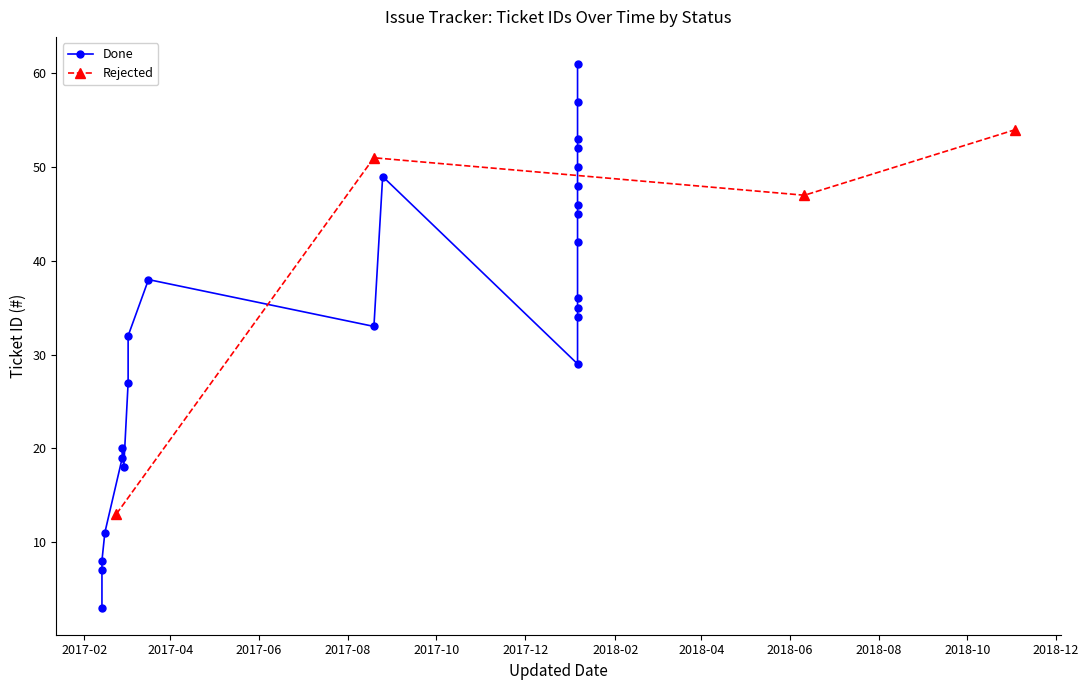

What is the value of the Rejected point at the 3rd from the left?

47